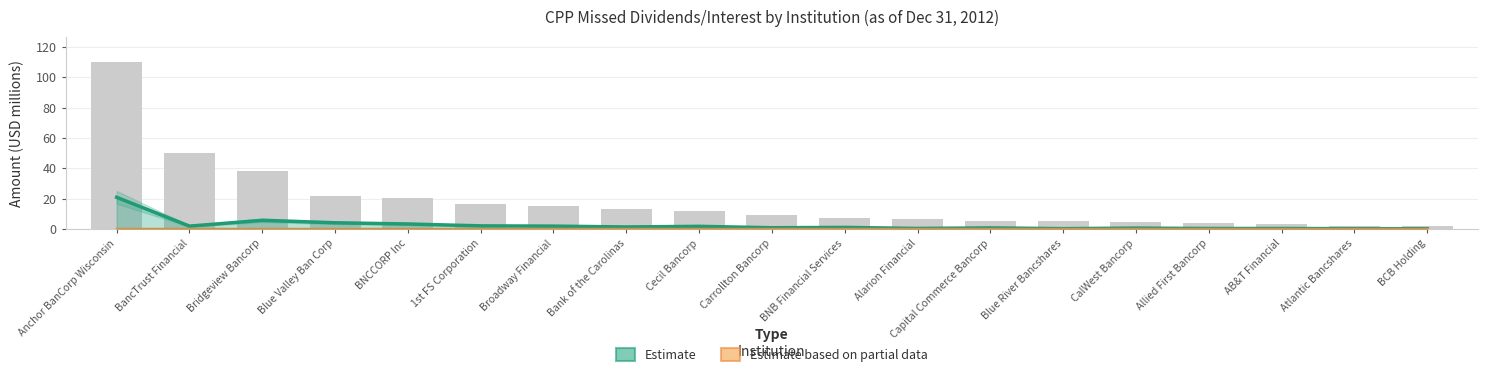

What is the label of the 8th bar from the left?

Bank of the Carolinas